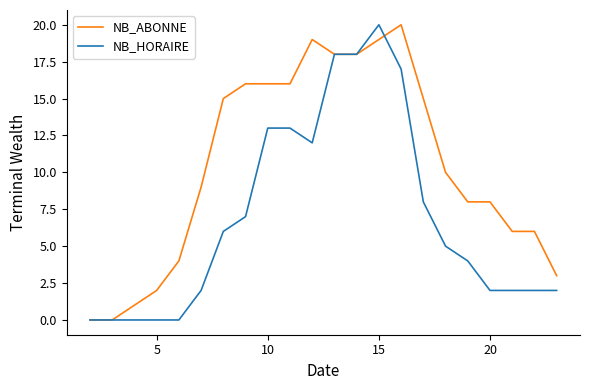

What is the highest value of the NB_ABONNE series?

20